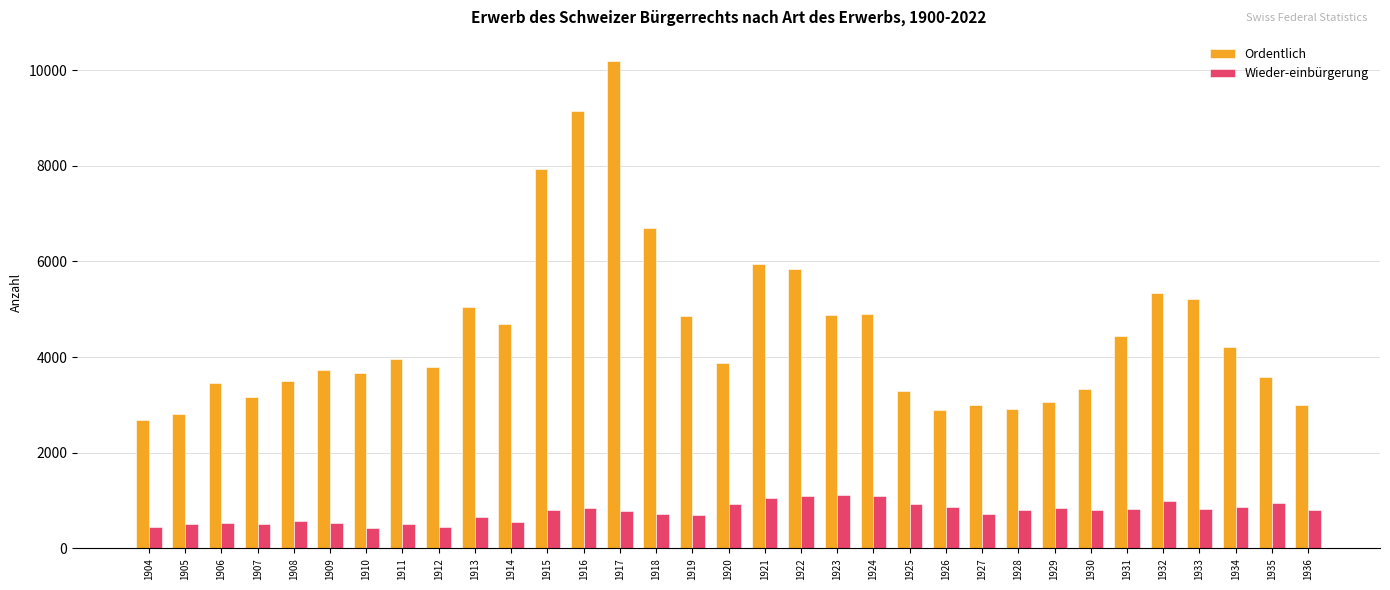

What is the minimum value for Ordentlich?

2688